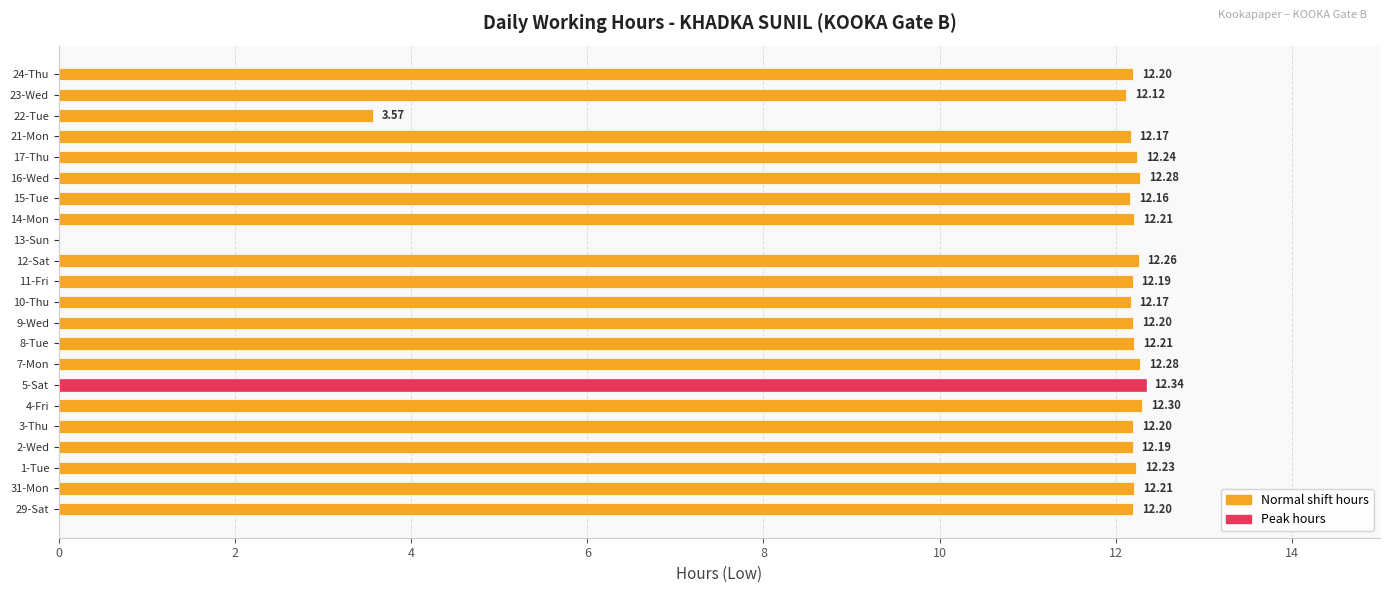

How many data points does each series have?

22